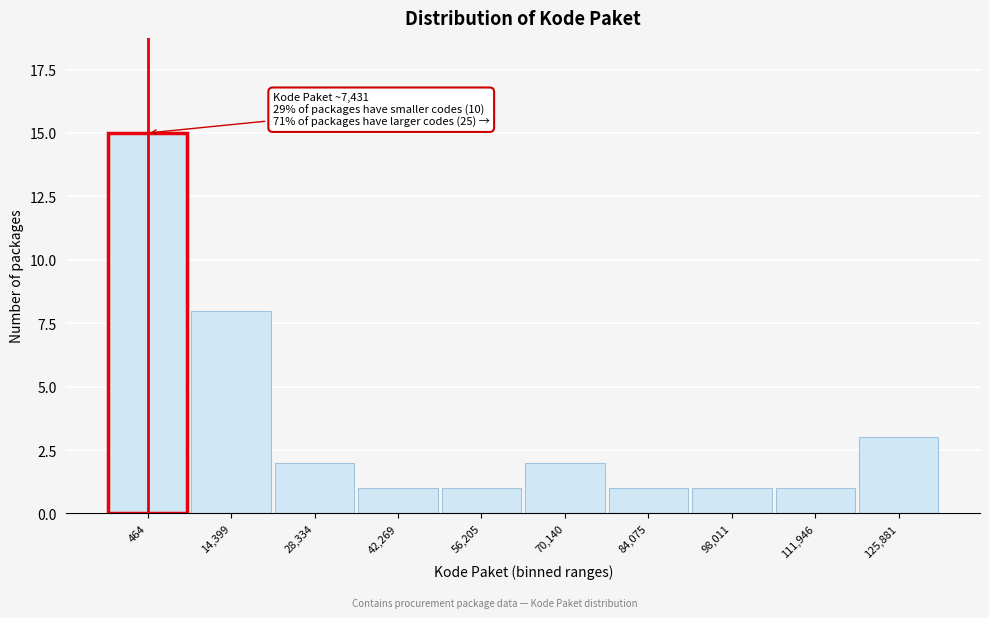

Reading left to right, transcribe all the data shown in this chart.

464=15	14,399=8	28,334=2	42,269=1	56,205=1	70,140=2	84,075=1	98,011=1	111,946=1	125,881=3